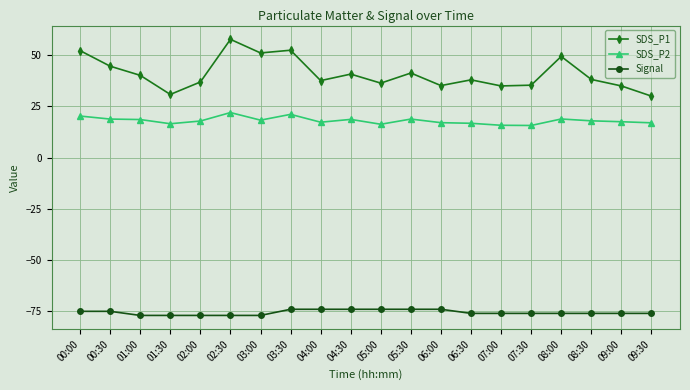

How many lines are shown in the chart?

3